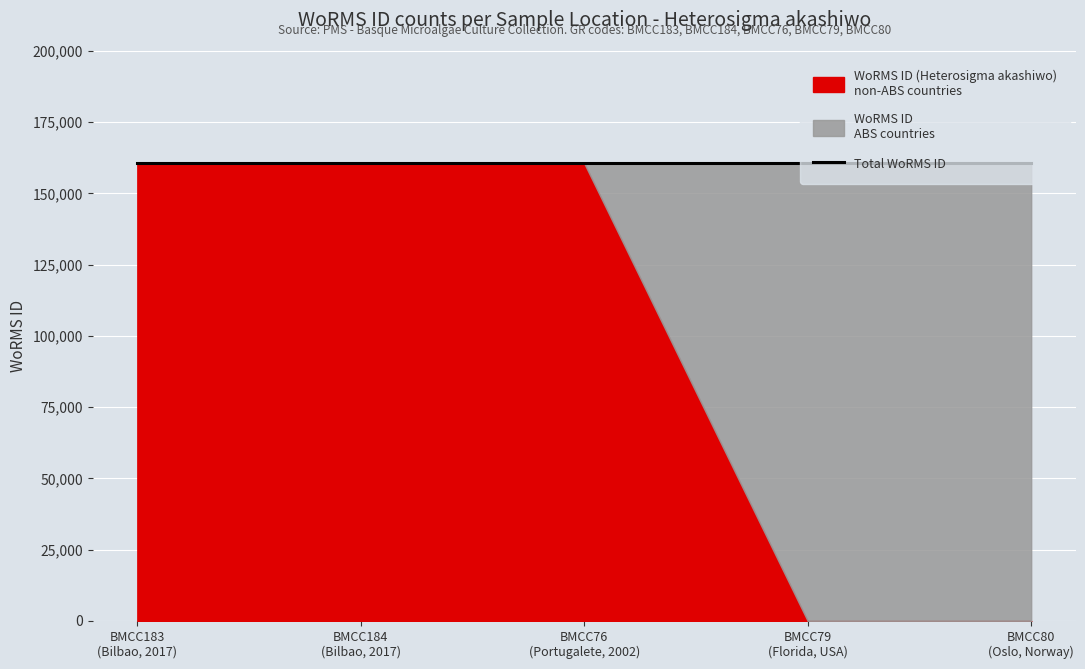

True or false: WoRMS ID (Heterosigma akashiwo) and WoRMS ID (non-ABS) cross at least once.

False